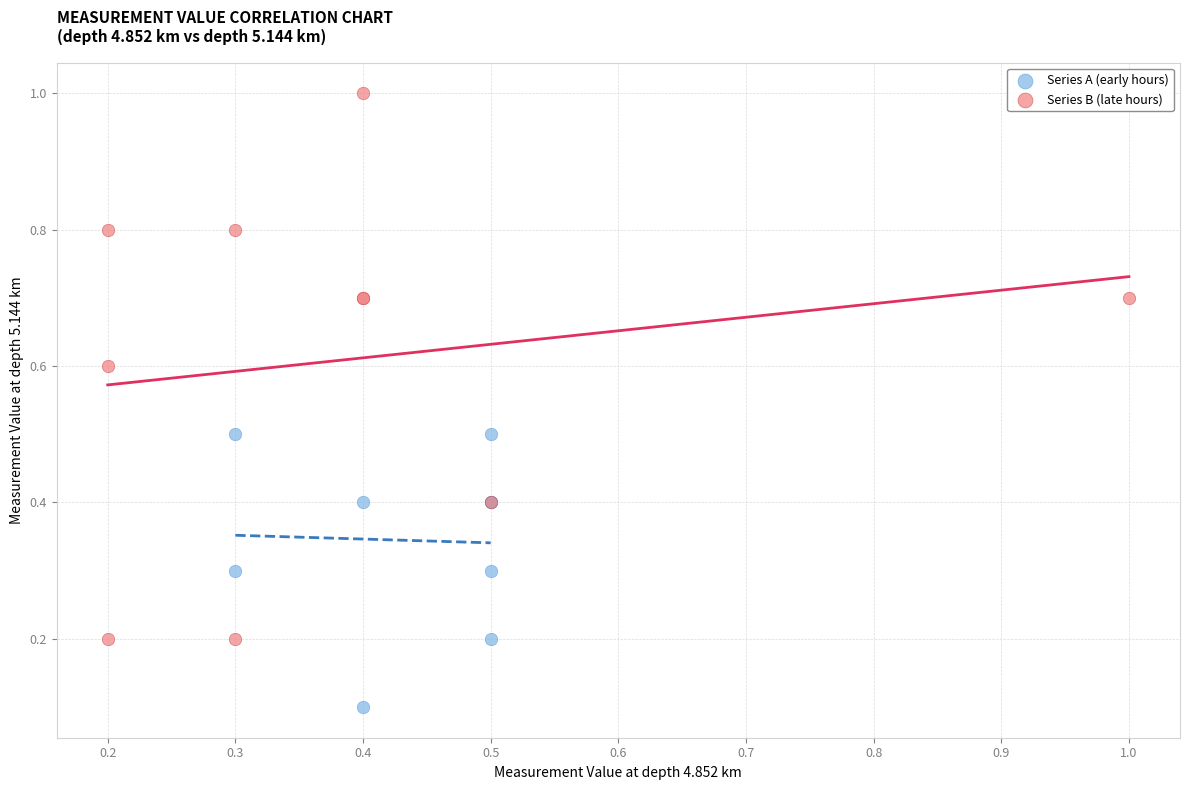

What are all the series names shown in the legend?

Series A (early hours), Series B (late hours)